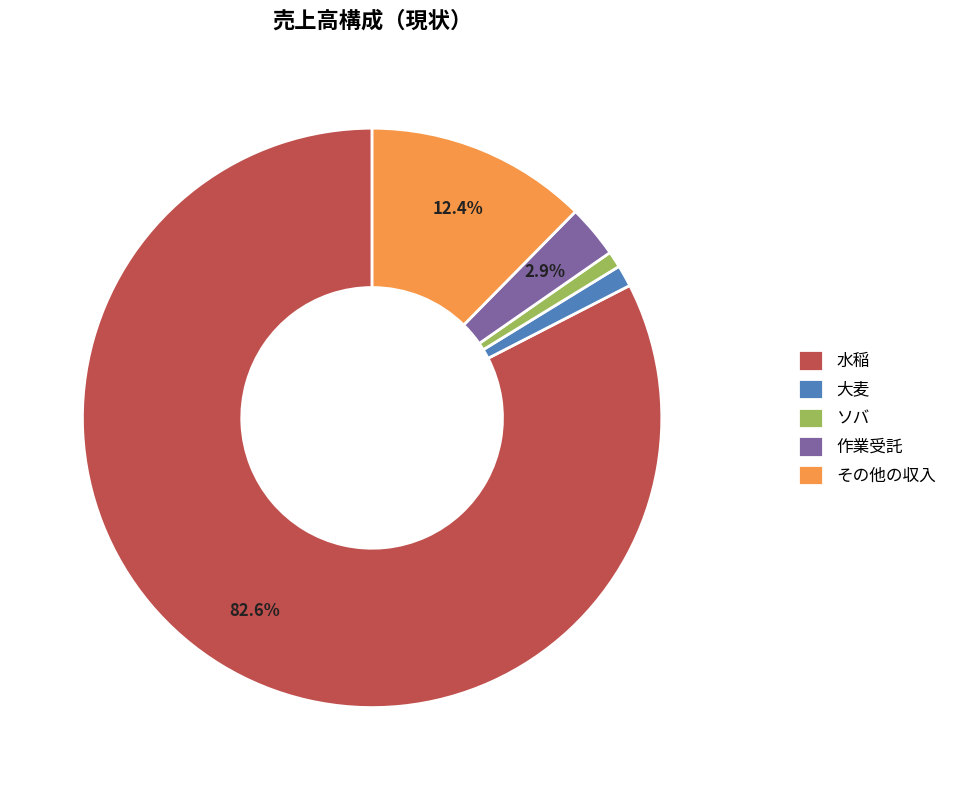

Combined, do 水稲 and その他の収入 account for over 50%?

Yes